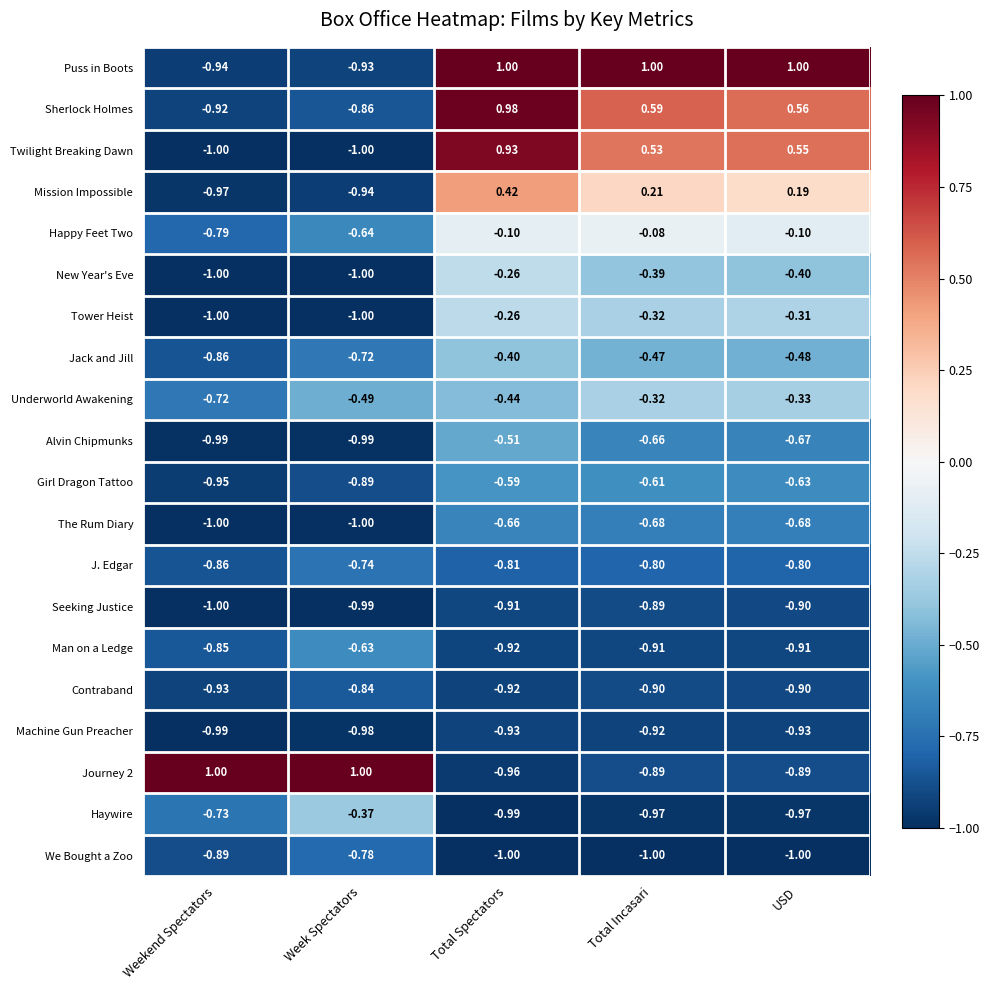

What is the total value across all series at Total Spectators?

-7.3